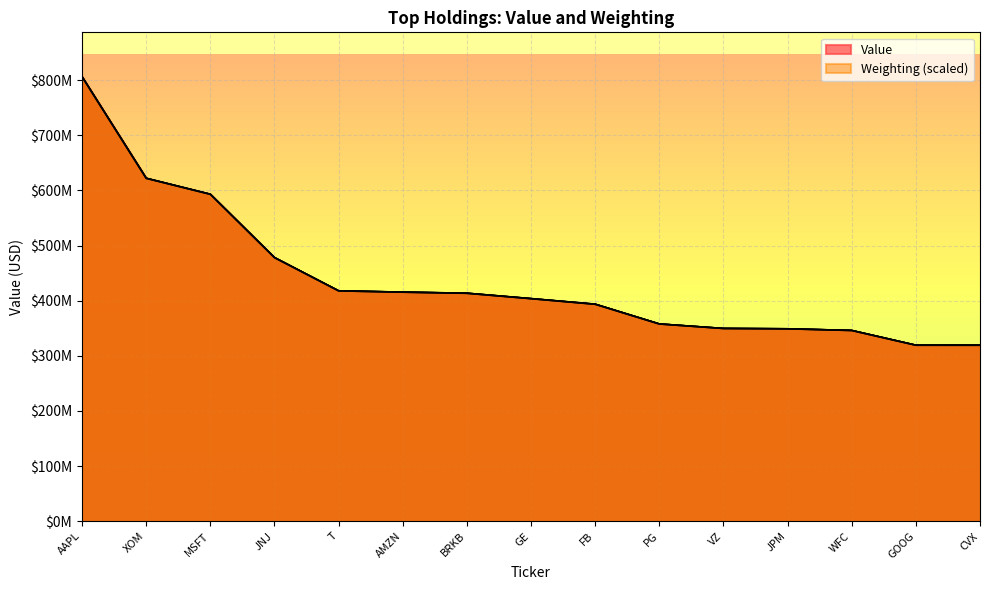

At how many categories does at least one series exceed 766289228?

1